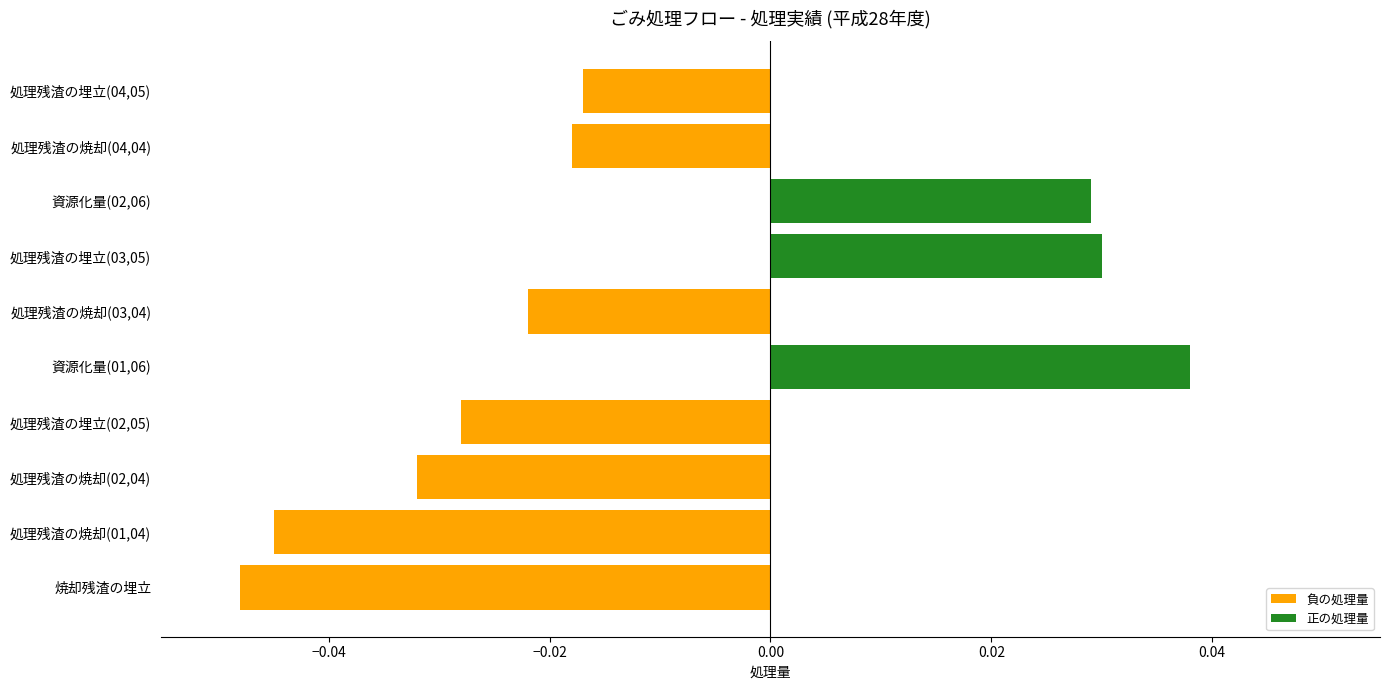

At which category does the chart reach its peak across all series?

資源化量(01,06)